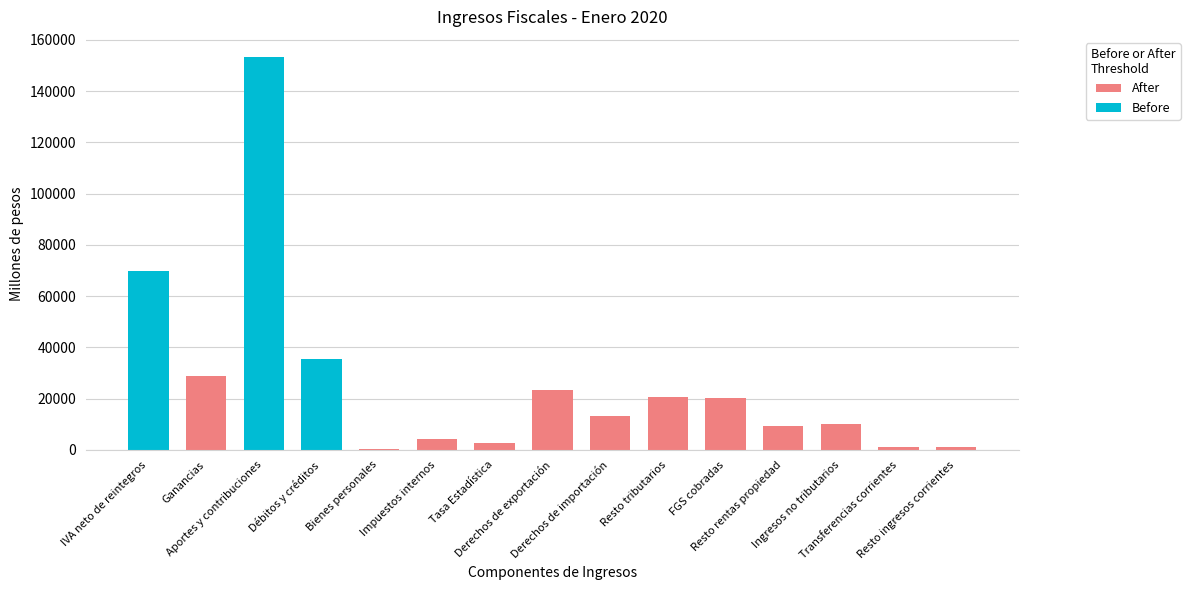

Are the bars horizontal?

No